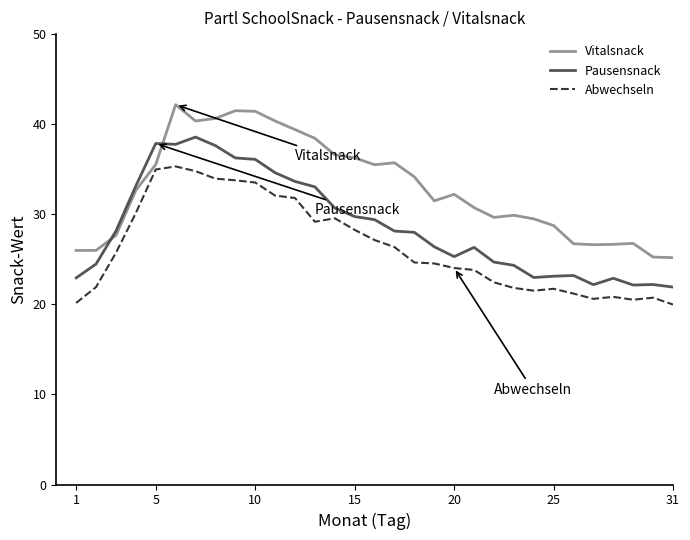

Which series has the largest total across all categories?

Vitalsnack